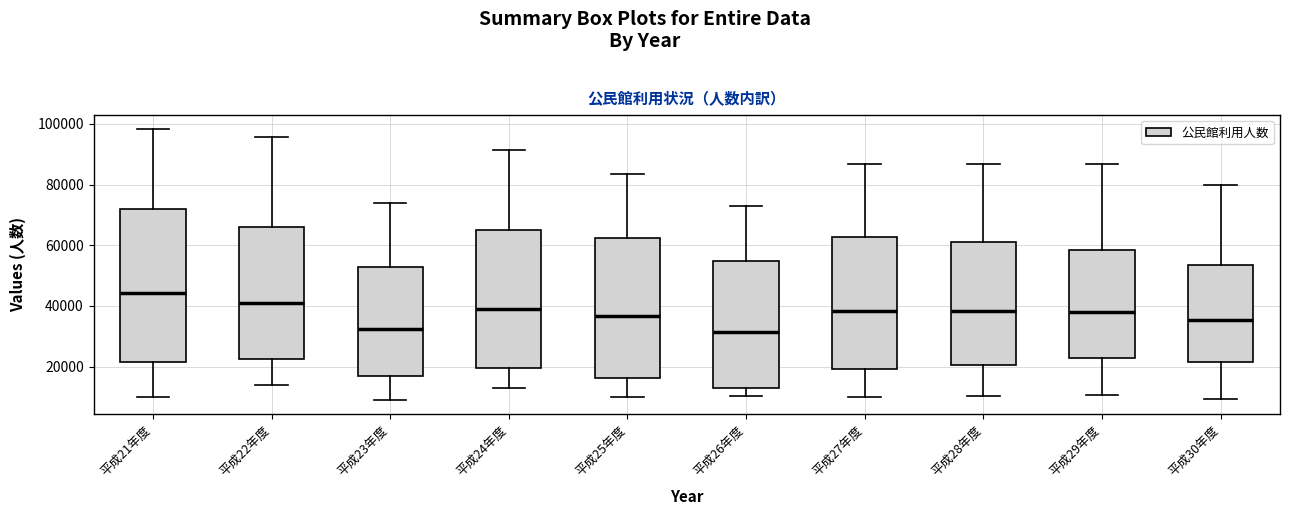

Where does the lower whisker of the box for 平成22年度 end on the y-axis? The values are not printed on the chart, so give them approximately, as read against the axis.

14000